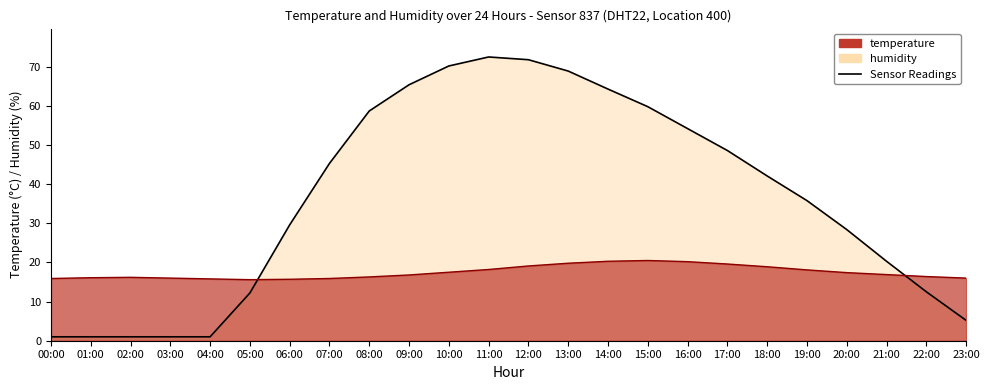

True or false: temperature has a value of 4.3 at 20:00.

False